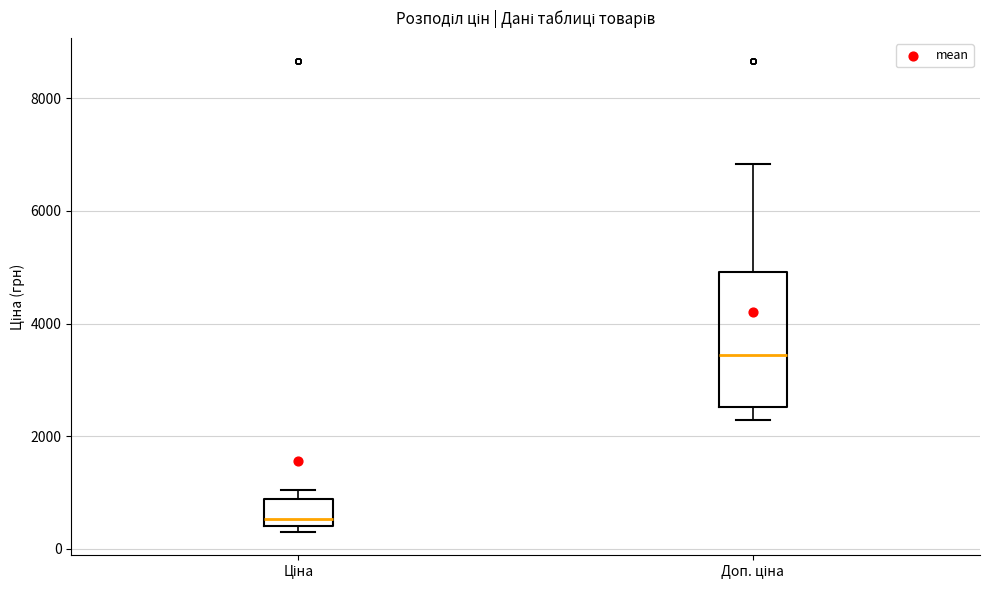

Reading left to right, read every box against the y-axis: the position of its median line, the range the box covers, and the ends of its whiskers. The values are not printed on the chart, so give them approximately, as read against the axis.

Ціна: median 600, box 400 to 800, whiskers 400 (just below the box's lower edge) to 1000
Доп. ціна: median 3400, box 2600 to 5000, whiskers 2200 to 6800